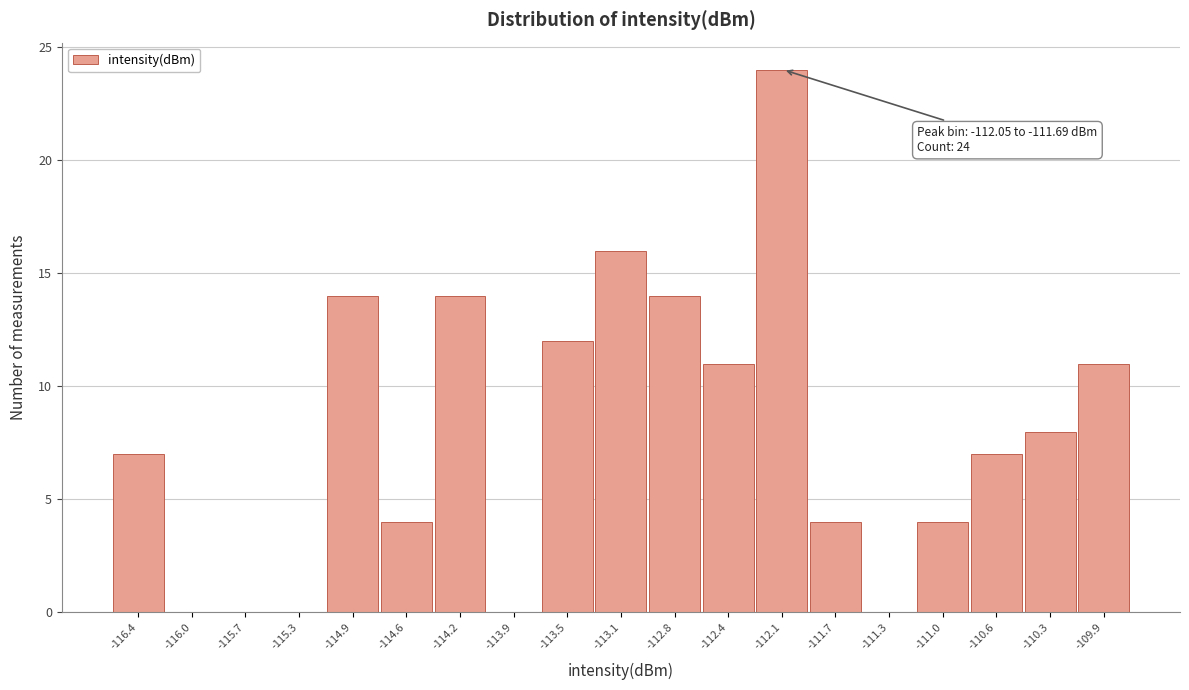

Reading left to right, extract all data points from this chart.

-116.4=7	-116.0=0	-115.7=0	-115.3=0	-114.9=14	-114.6=4	-114.2=14	-113.9=0	-113.5=12	-113.1=16	-112.8=14	-112.4=11	-112.1=24	-111.7=4	-111.3=0	-111.0=4	-110.6=7	-110.3=8	-109.9=11